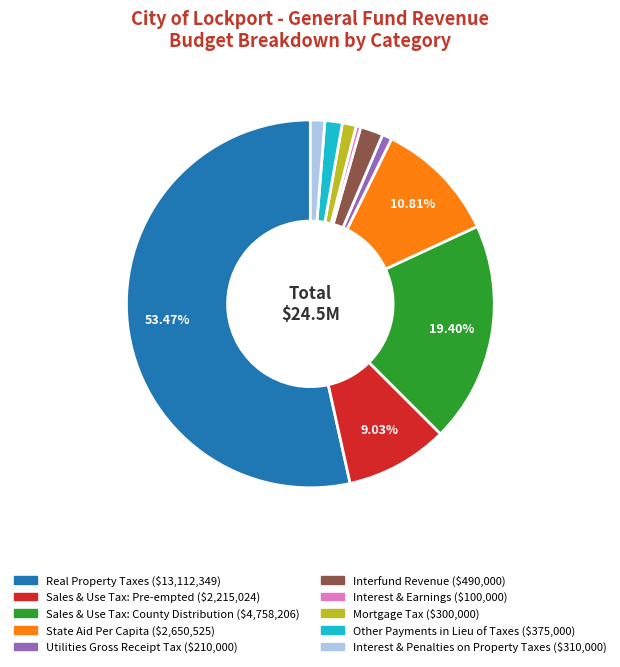

Does Sales & Use Tax: County Distribution account for over 50% of the chart?

No